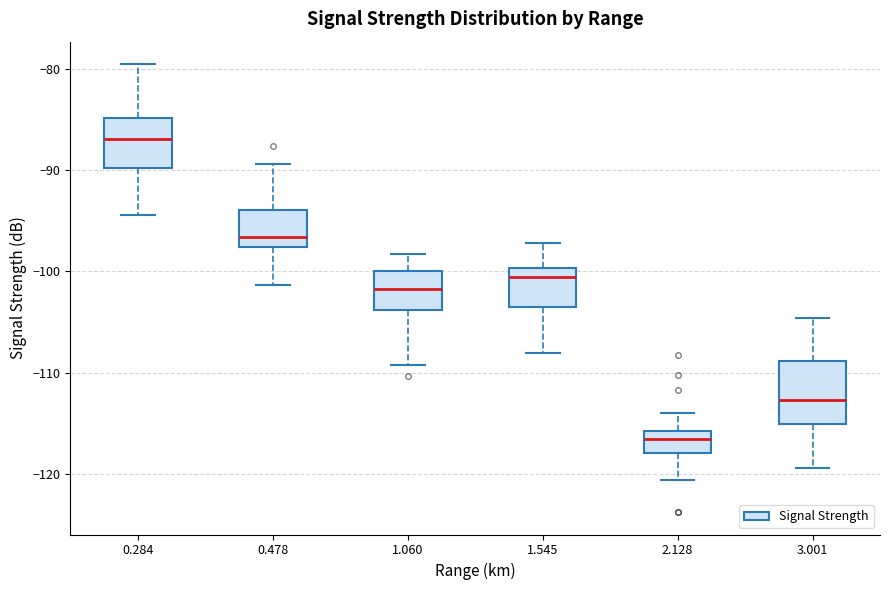

Reading left to right, read every box against the y-axis: the position of its median line, the range the box covers, and the ends of its whiskers. The values are not printed on the chart, so give them approximately, as read against the axis.

0.284: median -87, box -90 to -85, whiskers -94 to -79
0.478: median -97, box -98 to -94, whiskers -101 to -89
1.060: median -102, box -104 to -100, whiskers -109 to -98
1.545: median -101, box -103 to -100, whiskers -108 to -97
2.128: median -117, box -118 to -116, whiskers -121 to -114
3.001: median -113, box -115 to -109, whiskers -119 to -105